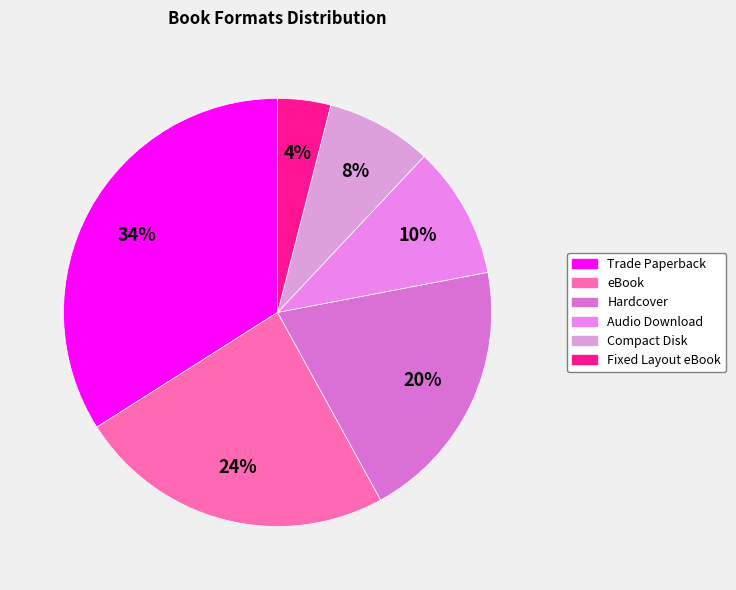

Between Trade Paperback and eBook, which is larger?

Trade Paperback